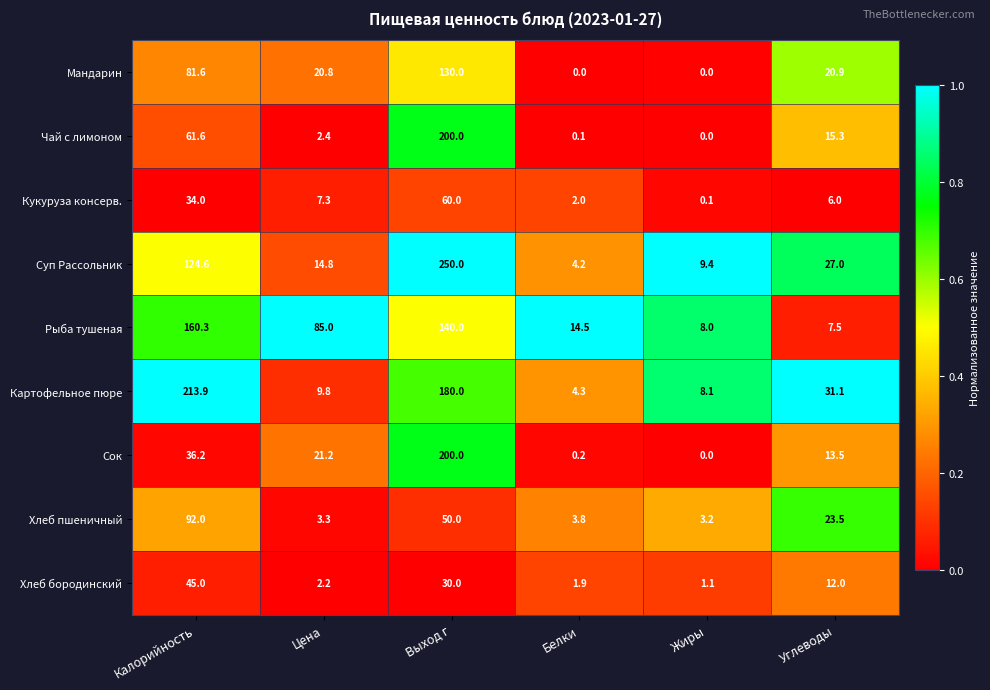

What is the spread (max minus min) of values at Углеводы?

25.1